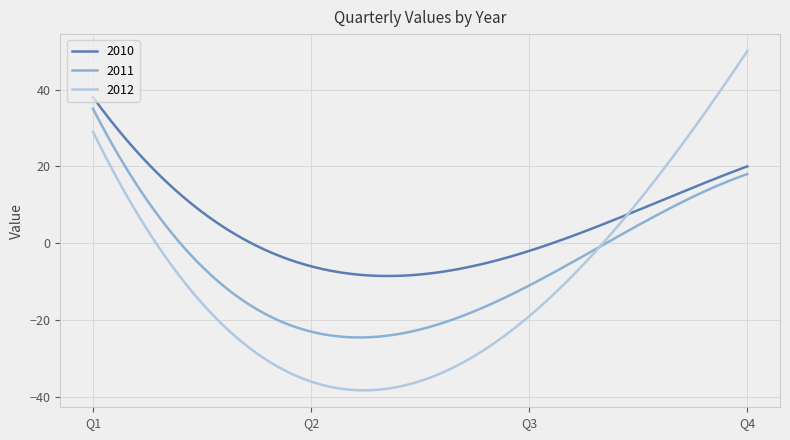

What are all the series names shown in the legend?

2010, 2011, 2012